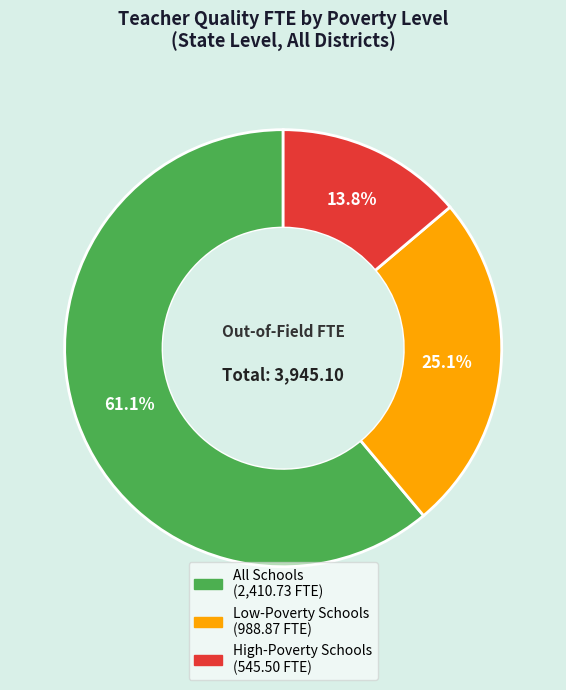

Combined, do High-Poverty Schools and Low-Poverty Schools account for over 50%?

No